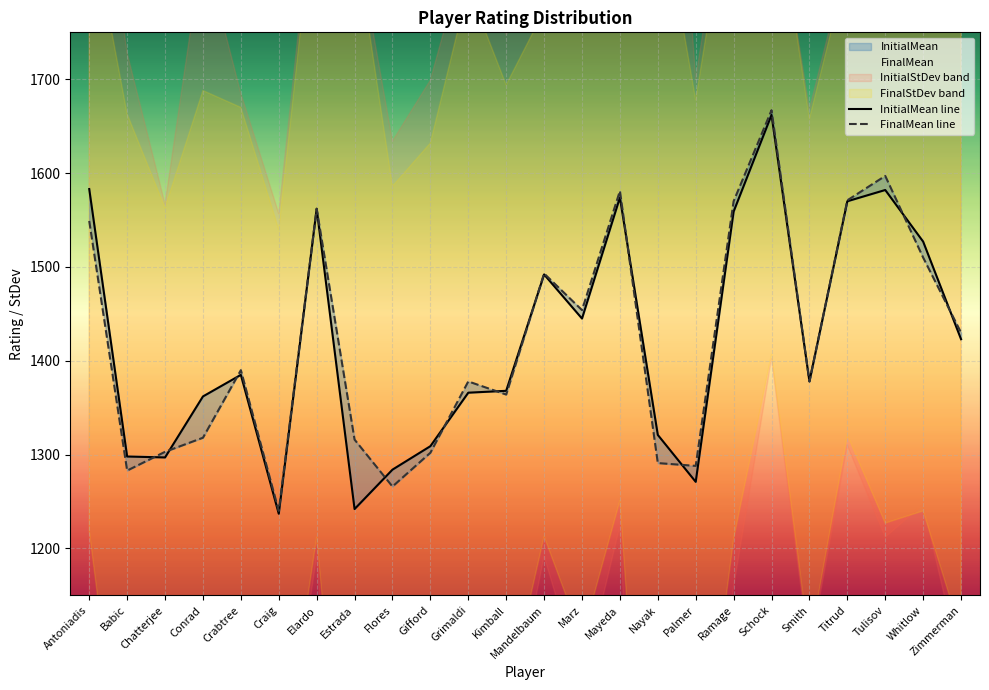

Rank the series by their average value, from lowest to highest.

InitialMean line, FinalMean line